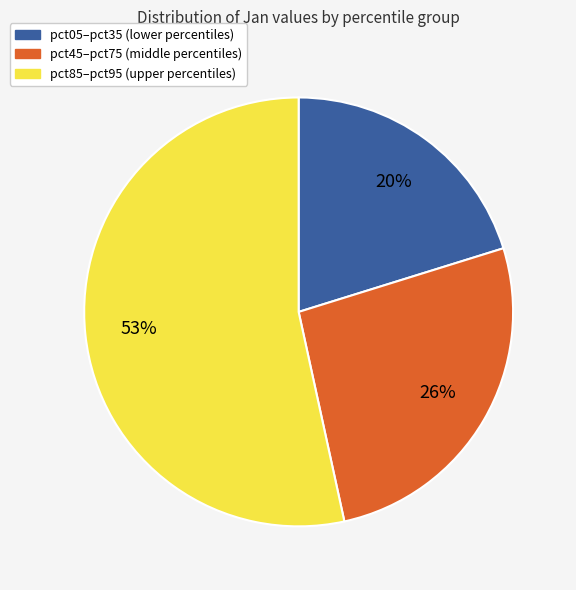

Does any single category account for the majority?

Yes